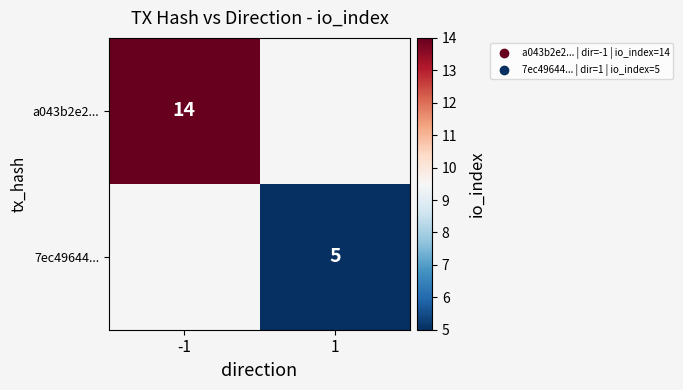

True or false: 7ec49644... has a value of 8.2 at 1.

False